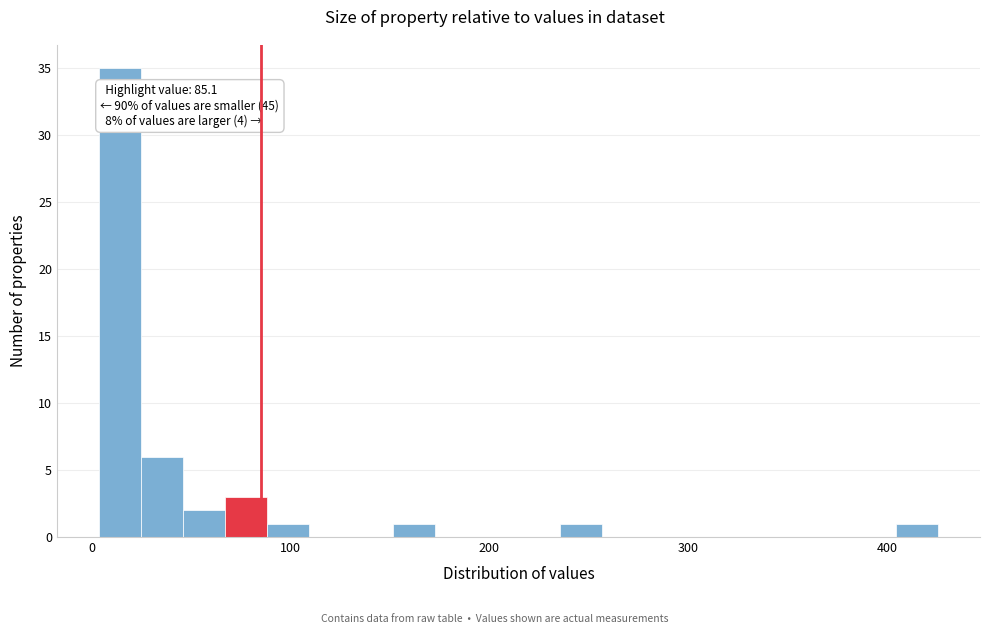

Read against the x-axis, roughly where is the centre of the tallest bar?

10